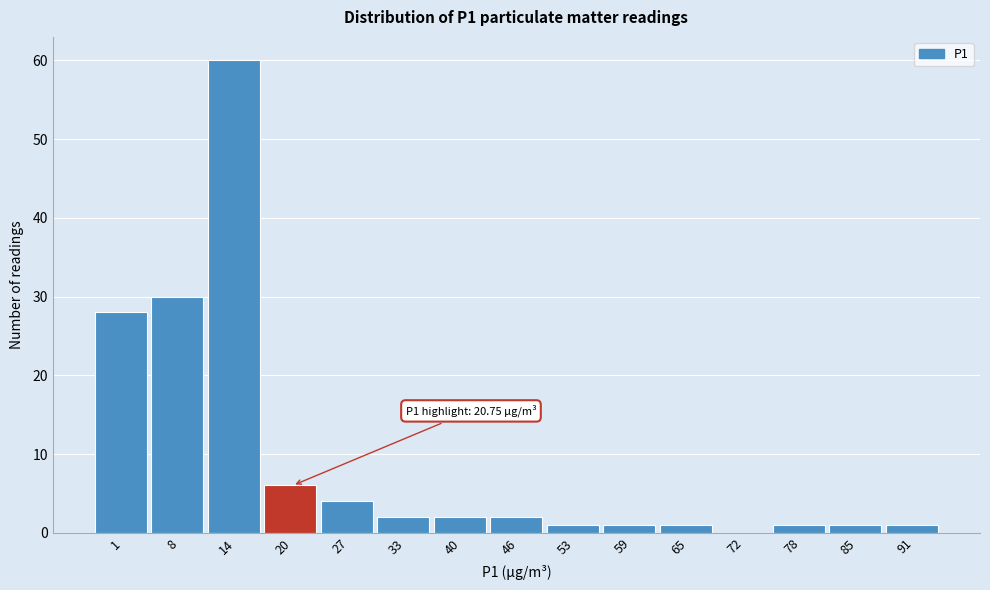

Reading left to right, extract all data points from this chart.

1=28	8=30	14=60	20=6	27=4	33=2	40=2	46=2	53=1	59=1	65=1	72=0	78=1	85=1	91=1